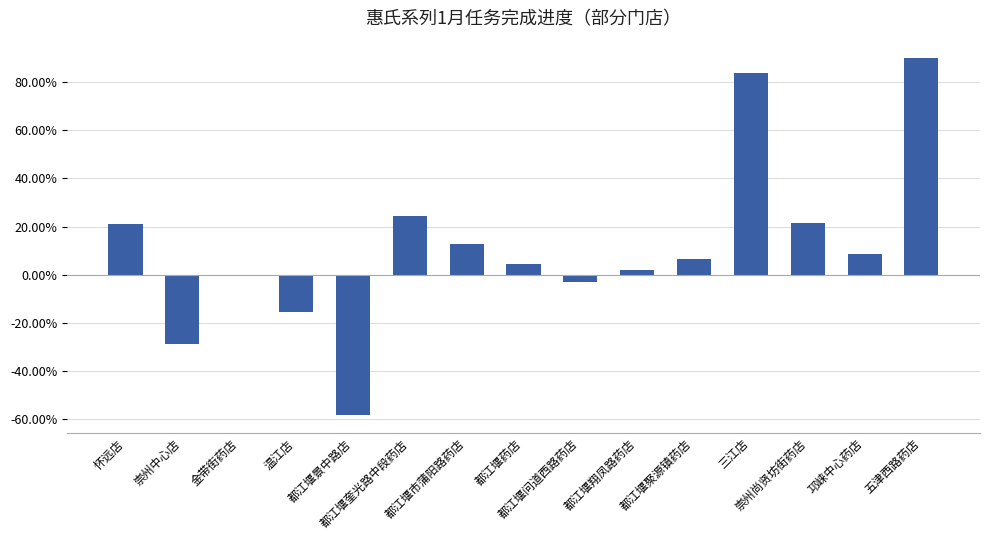

What is the sum of all values?

1.7